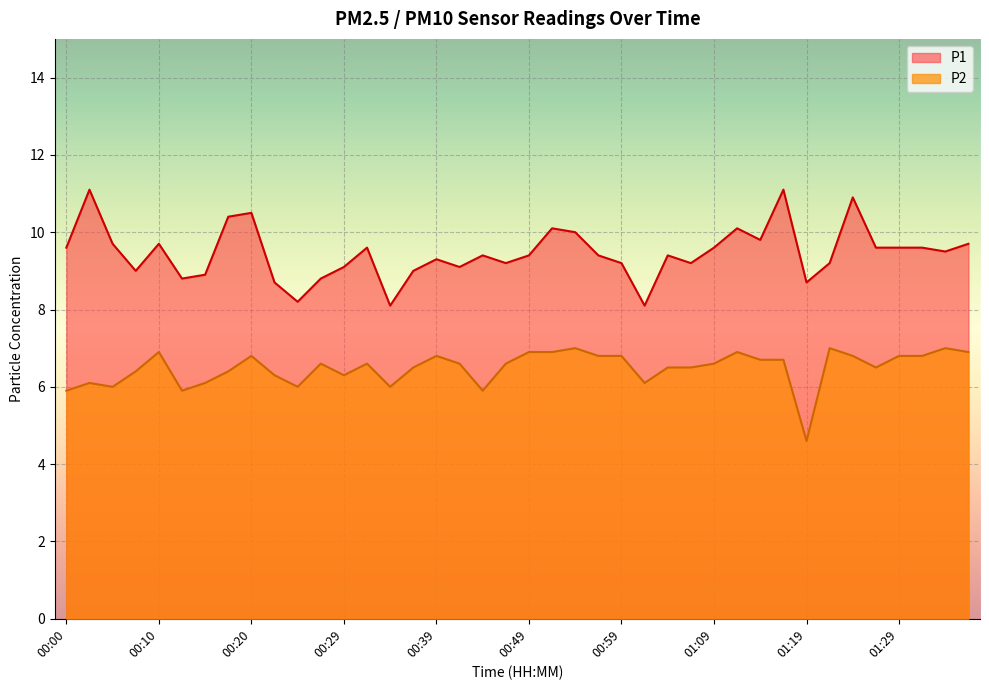

Which series has the largest range (max minus min)?

P1